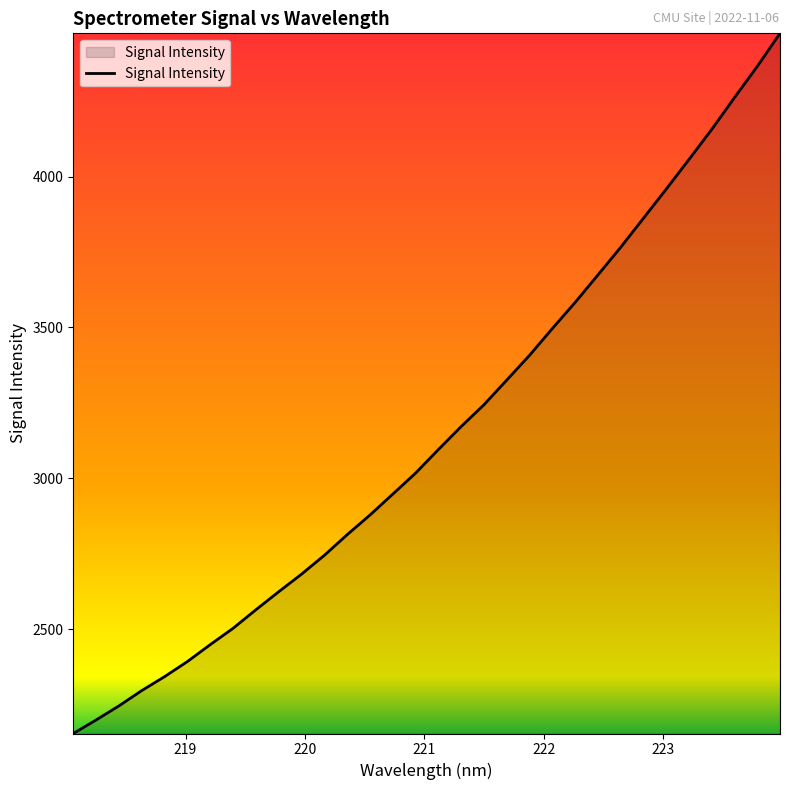

What is the maximum value shown in the chart?

4475.1